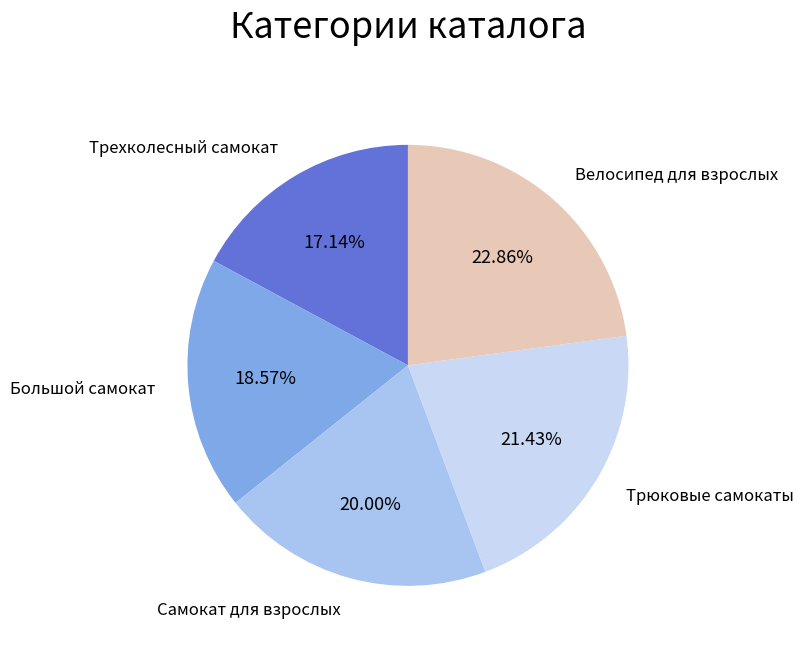

Which category has the smallest portion of the pie?

Трехколесный самокат